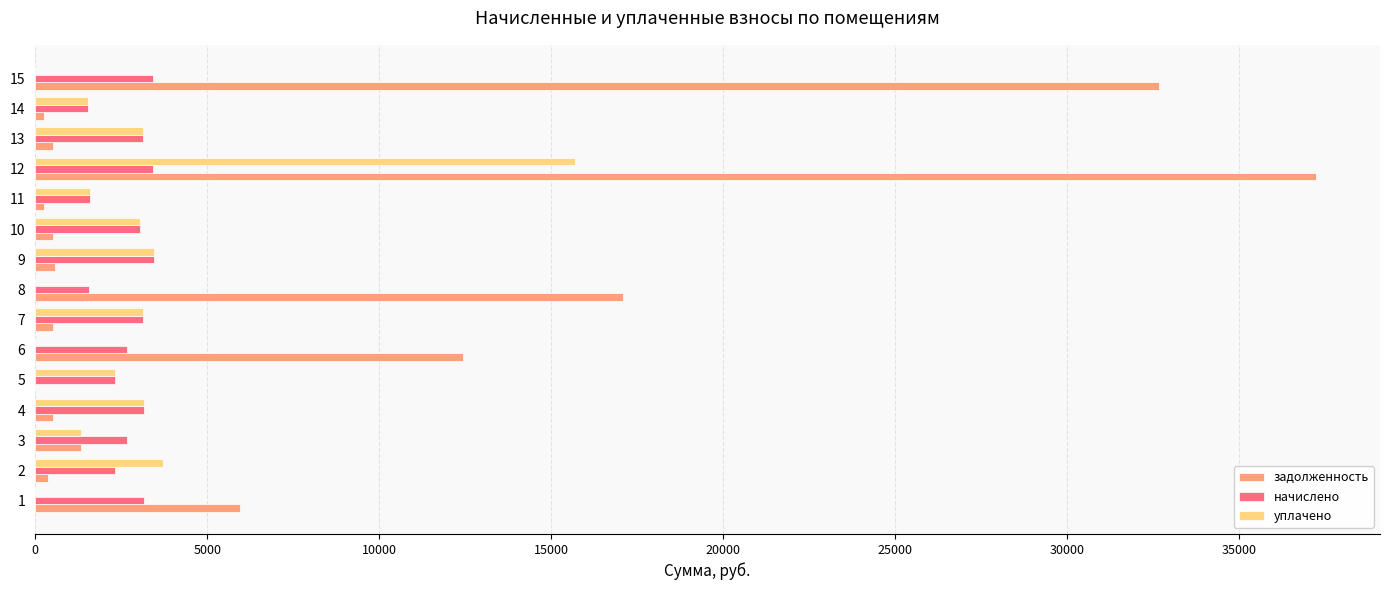

Is the value of задолженность at 9 greater than the value of уплачено at 9?

No